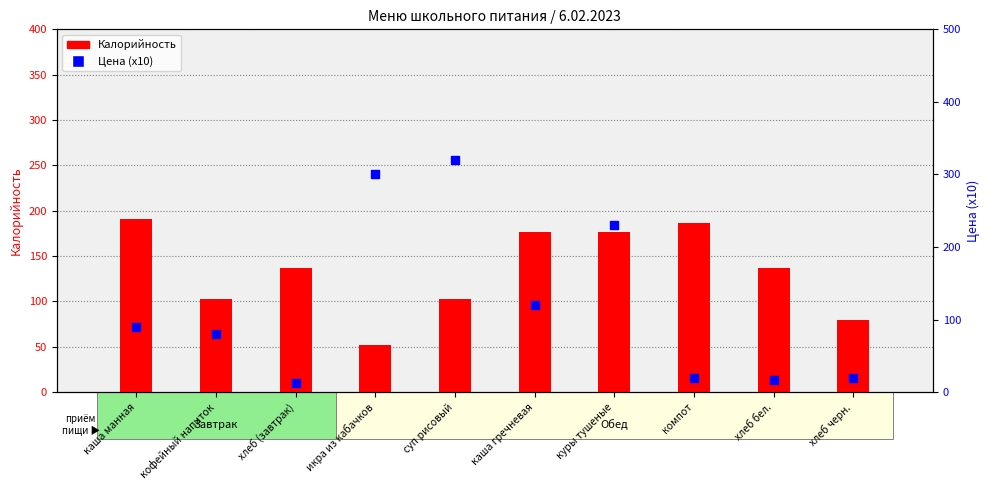

Which series contains the lowest Y value?

Цена (x10)